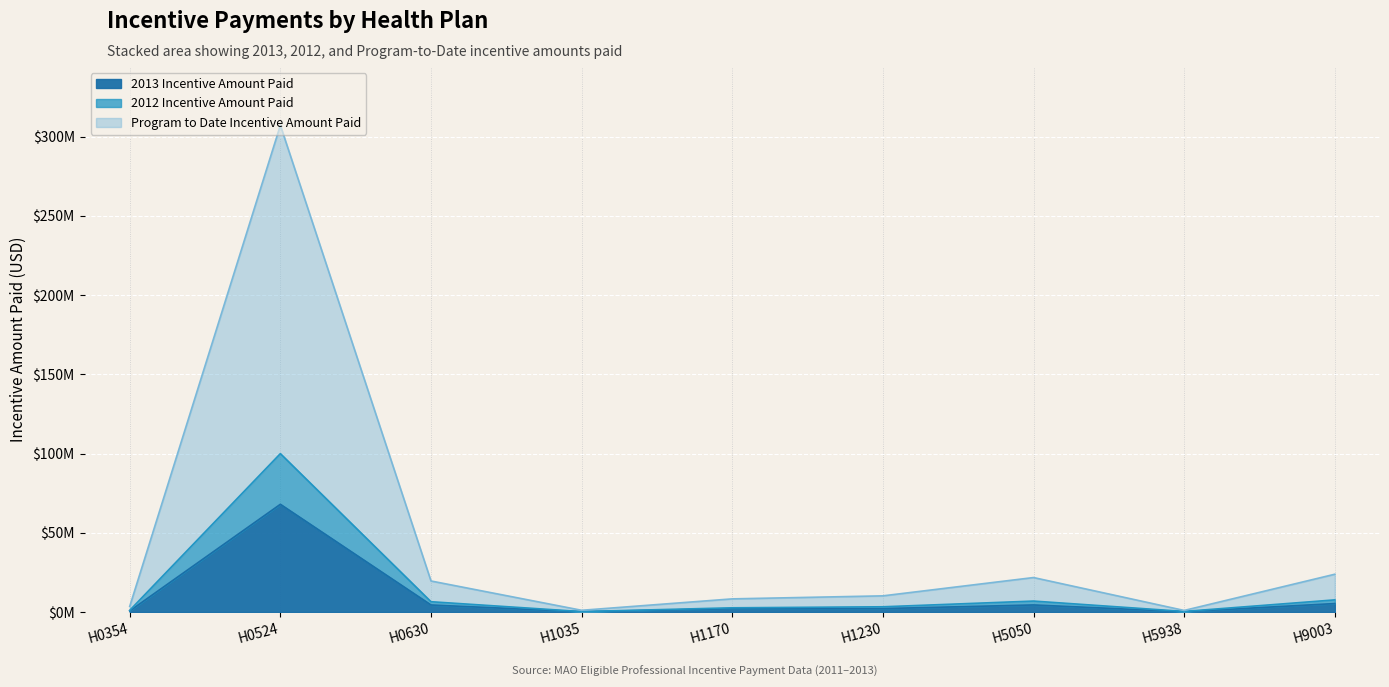

In 2013 Incentive Amount Paid, how many points are lower than both neighbors (excluding endpoints)?

2